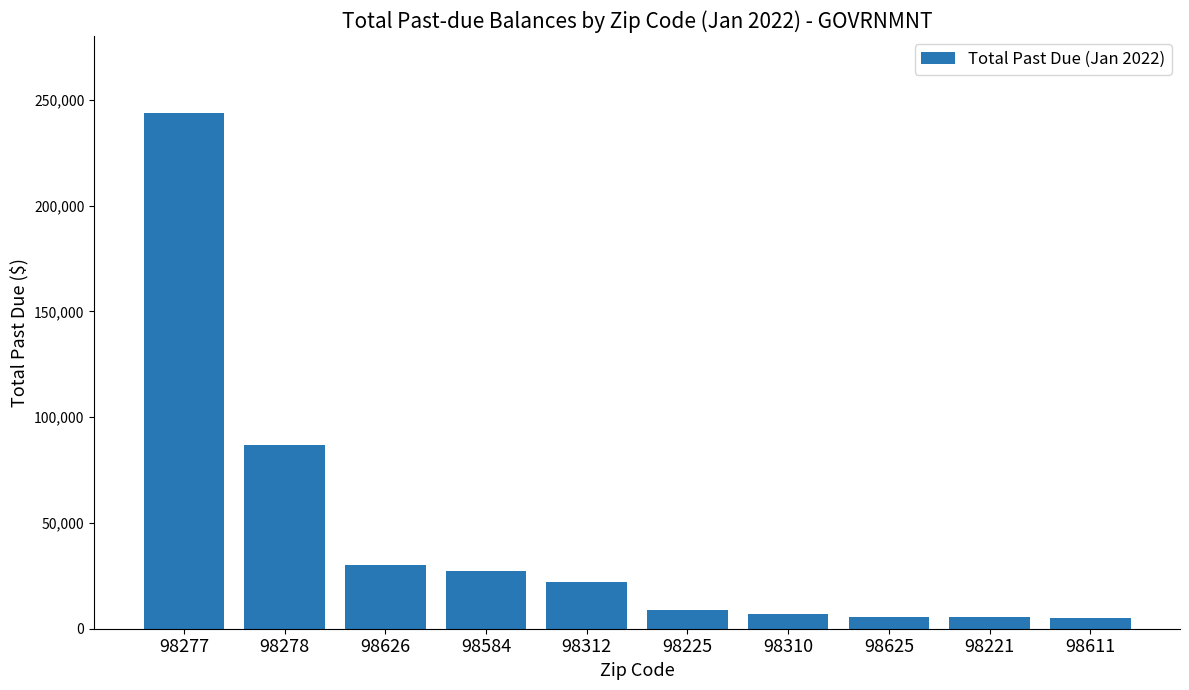

What is the difference between the values at 98221 and 98310?

1451.8